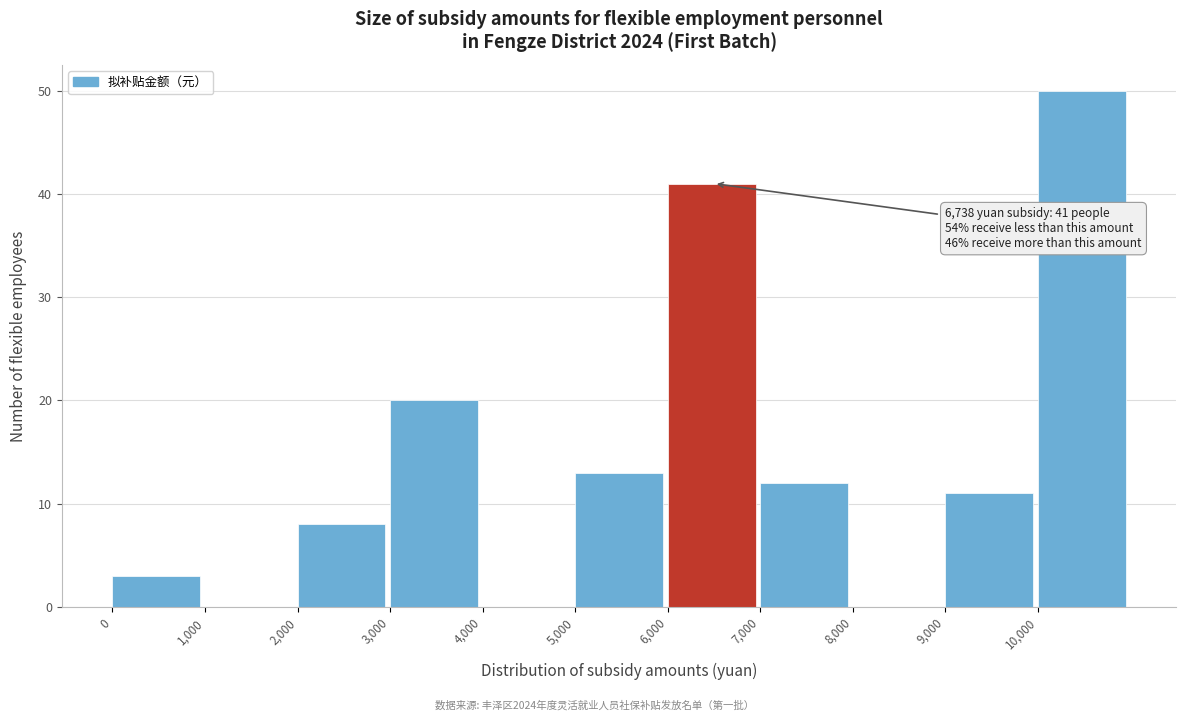

Over which range of the x-axis is the bar tallest?

10000 to 11000